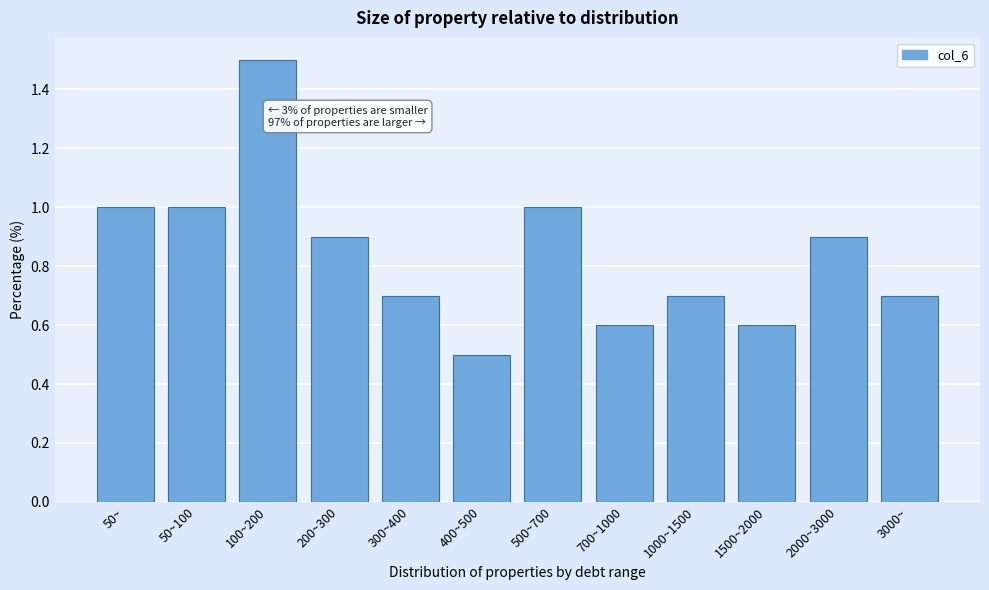

Reading left to right, transcribe all the data shown in this chart.

1.0	1.0	1.5	0.9	0.7	0.5	1.0	0.6	0.7	0.6	0.9	0.7